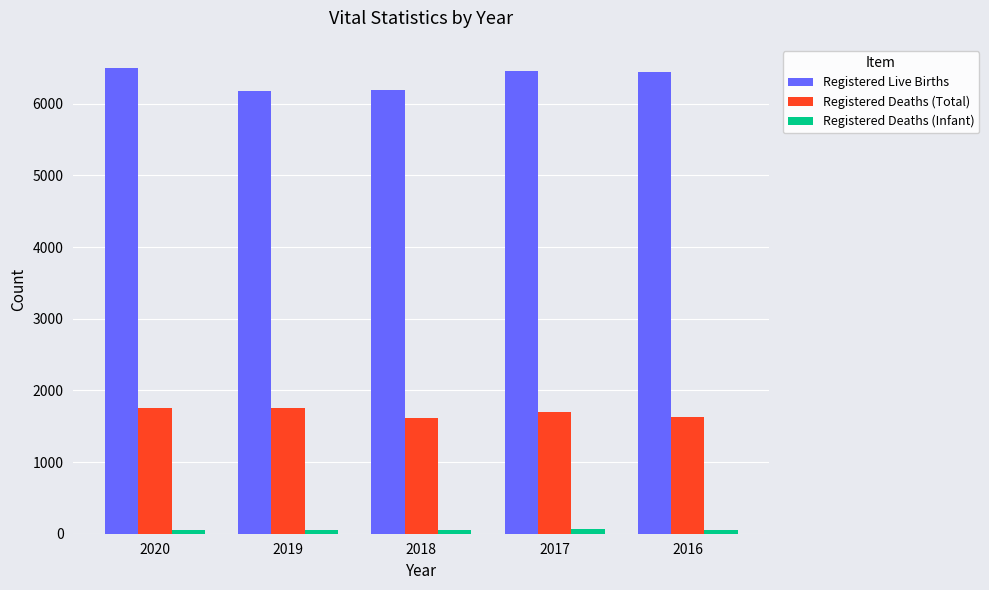

What is the greatest value displayed?

6498